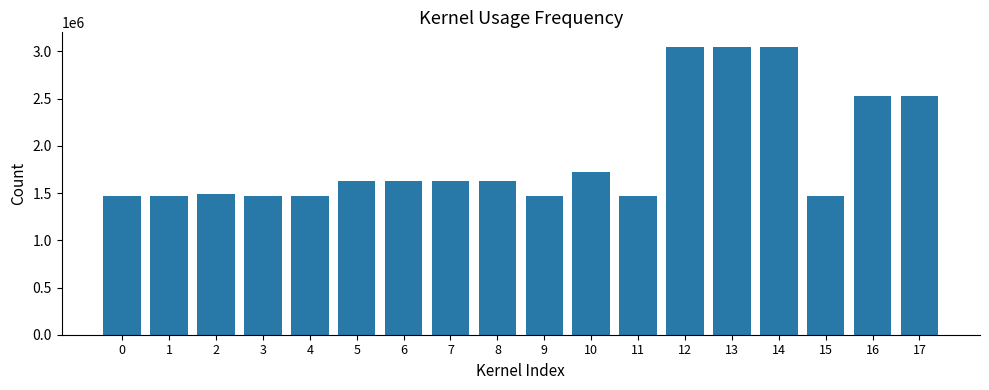

What is the greatest value displayed?

3050391